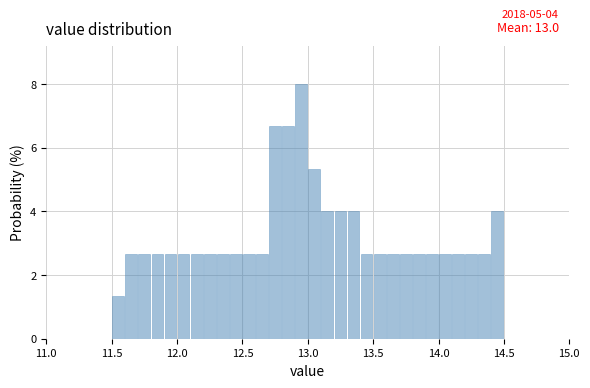

Around what value on the x-axis is the tallest bar? Give the approximate position of its centre, as read against the axis.

12.95